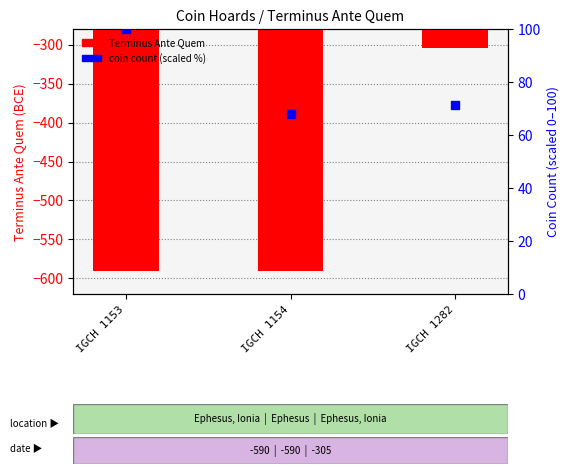

Which series has the largest Y range (max minus min)?

Terminus Ante Quem